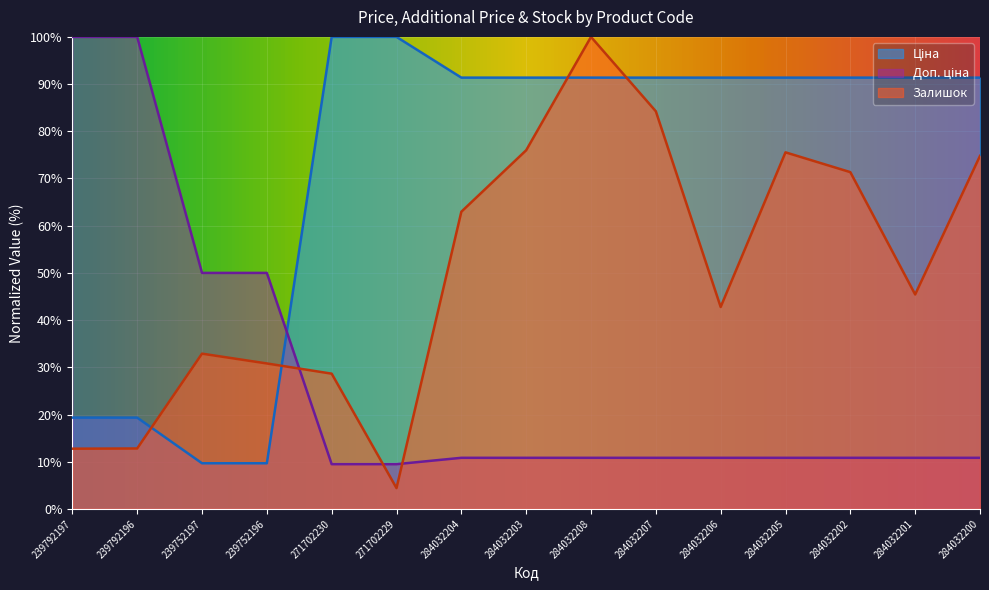

Which series has the largest range (max minus min)?

Залишок